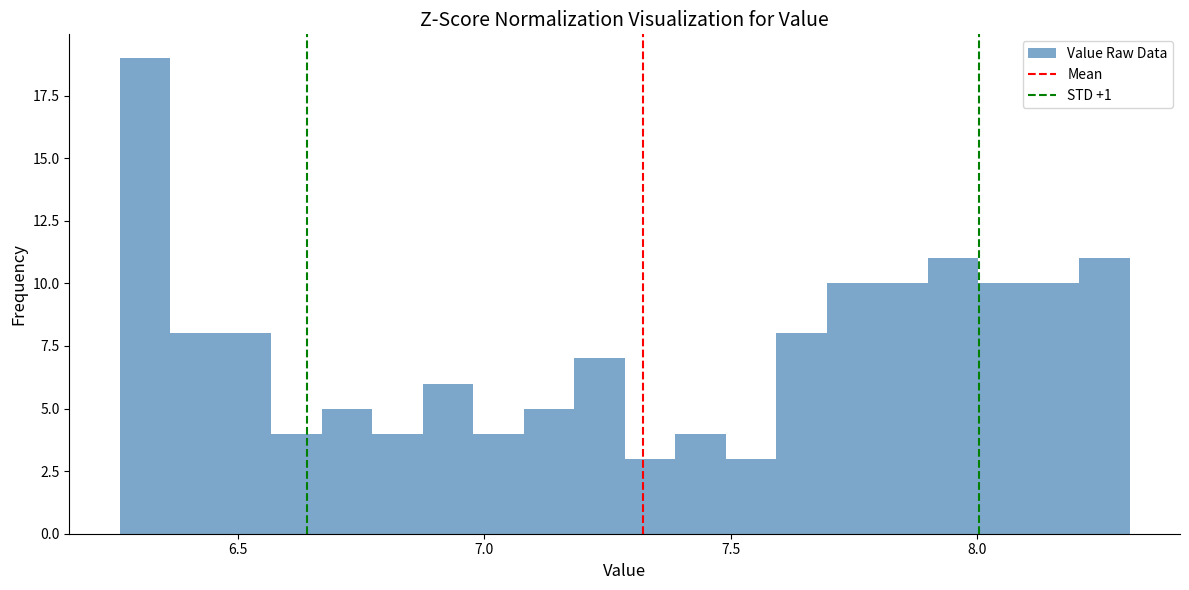

Read against the x-axis, roughly where is the centre of the tallest bar?

6.30